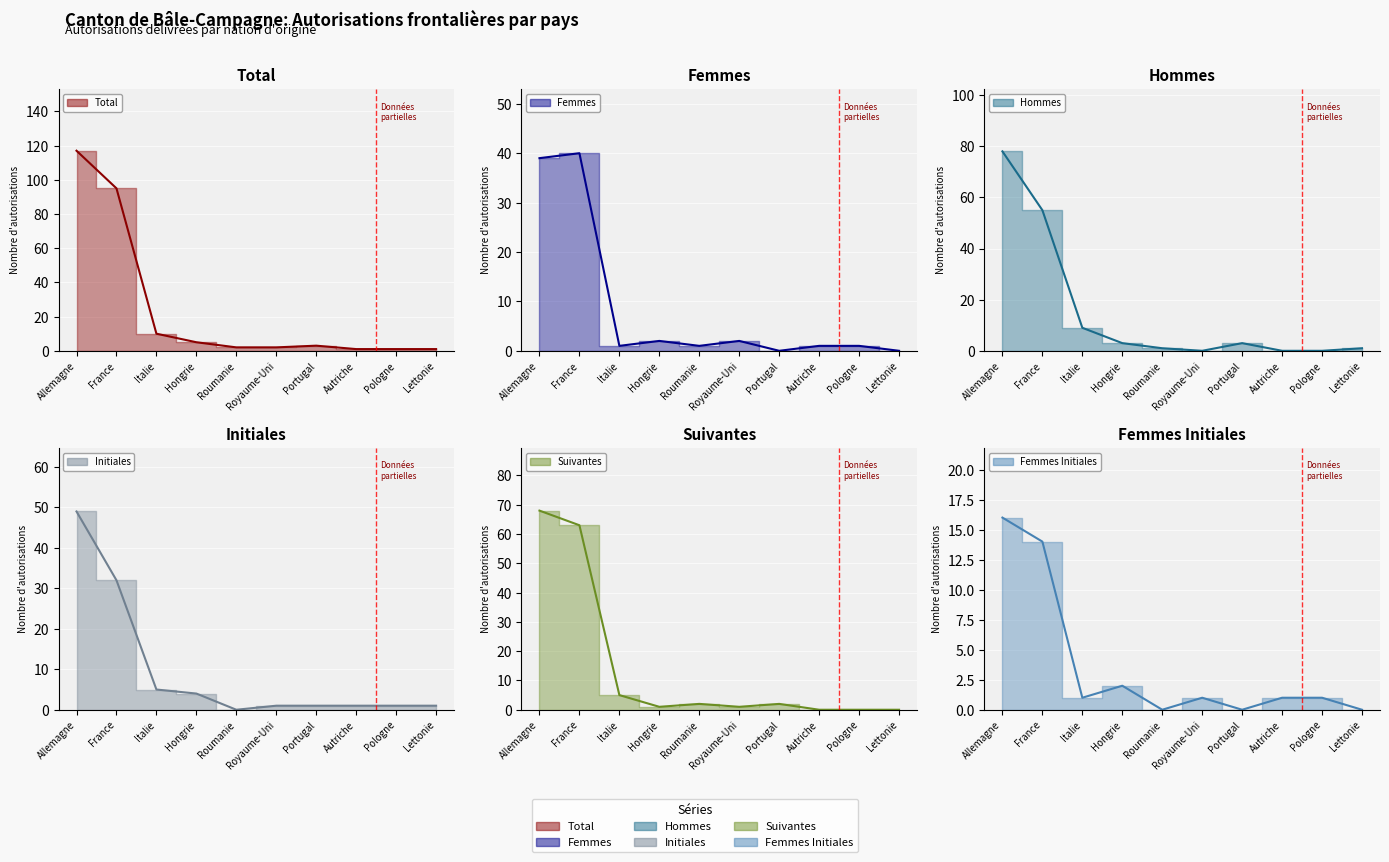

How many times do Initiales and Suivantes cross each other?

2